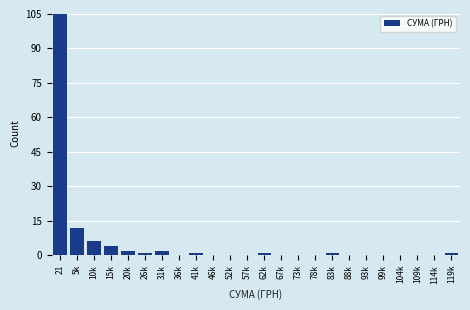

Reading left to right, transcribe all the data shown in this chart.

21=105	5k=12	10k=6	15k=4	20k=2	26k=1	31k=2	36k=0	41k=1	46k=0	52k=0	57k=0	62k=1	67k=0	73k=0	78k=0	83k=1	88k=0	93k=0	99k=0	104k=0	109k=0	114k=0	119k=1